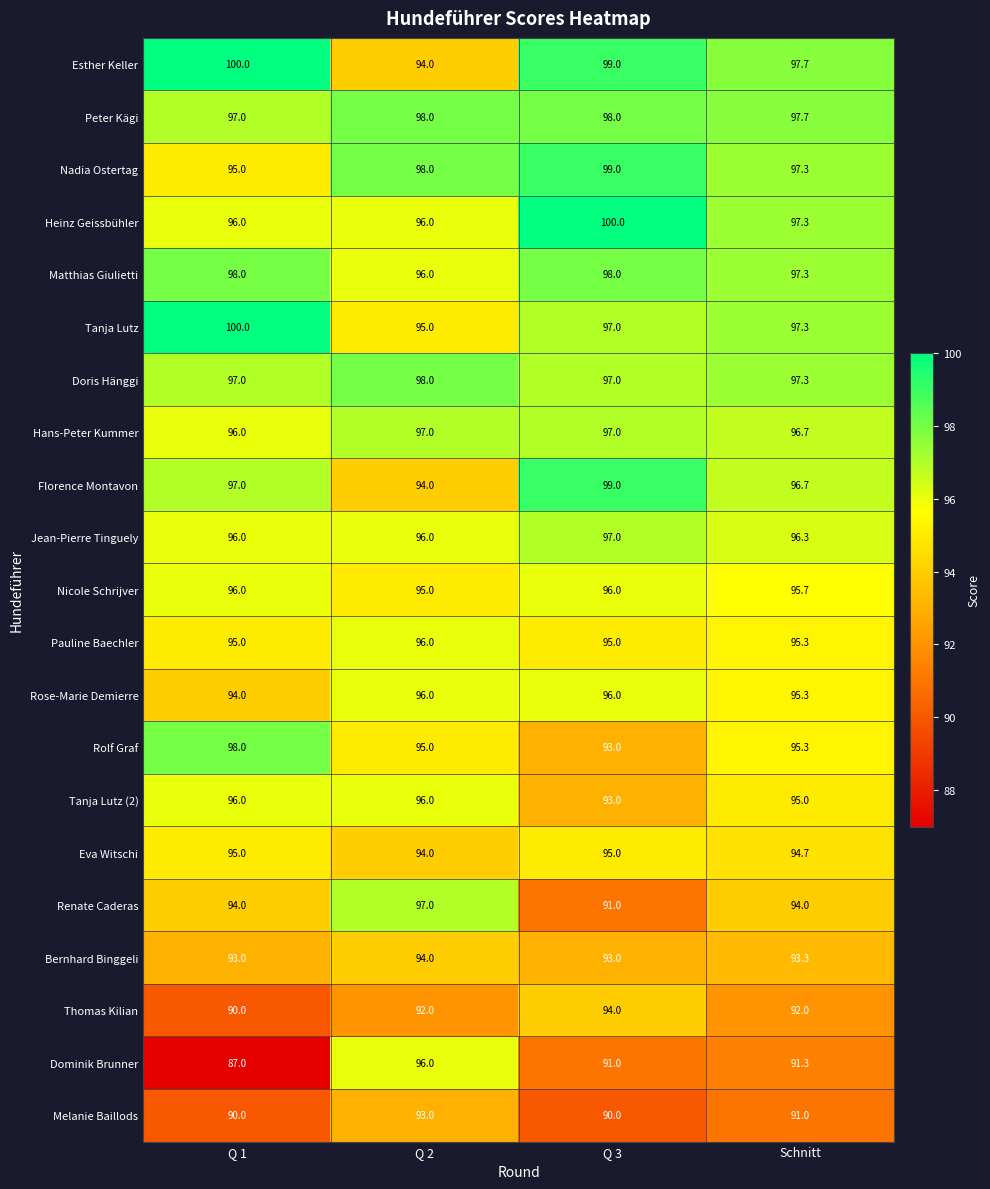

Is it true that Thomas Kilian equals 90.0 at Q 1?

True